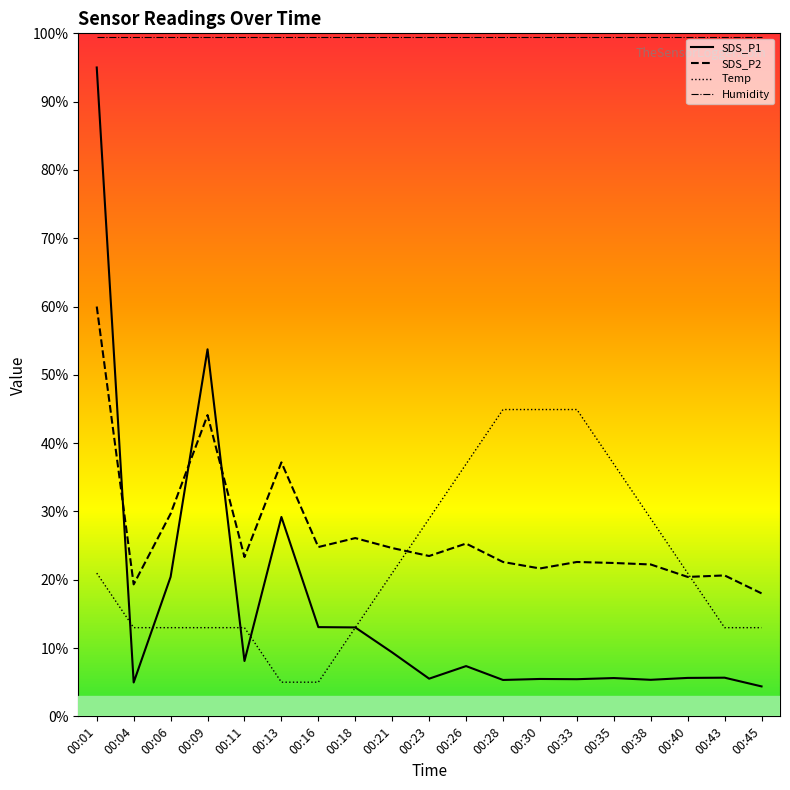

Which series has the largest total across all categories?

Humidity